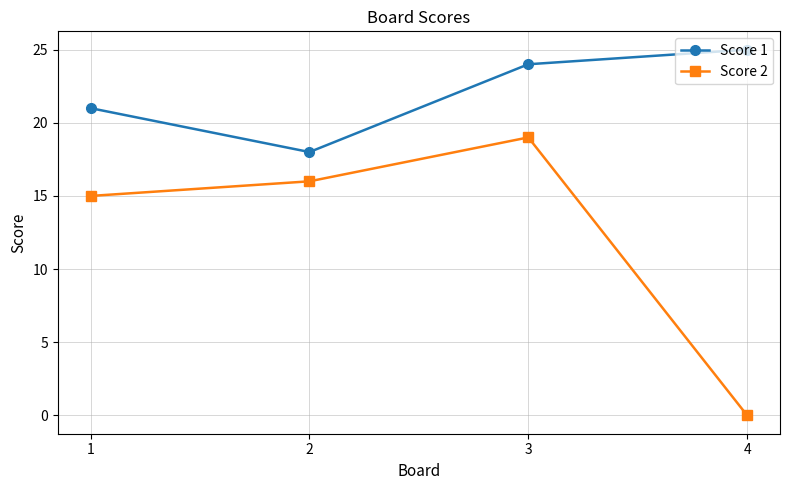

Is it true that Score 2 equals 26 at 2?

False